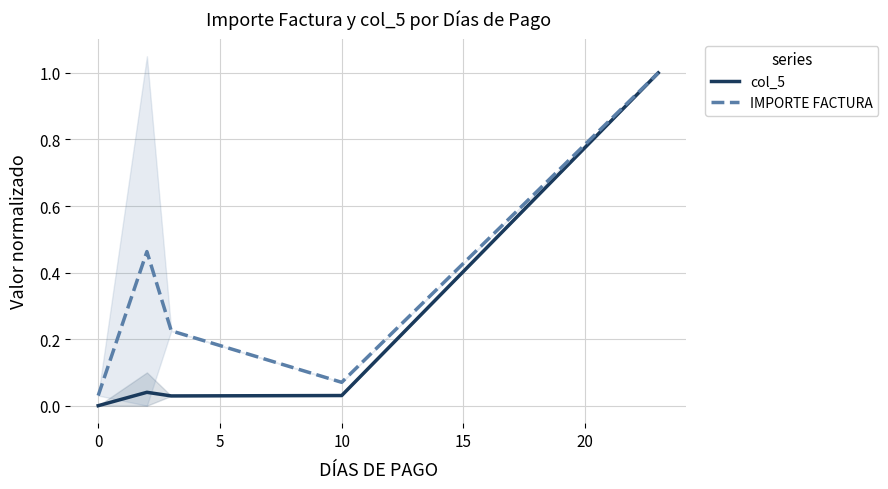

Does the chart display data point markers on the line(s)?

No